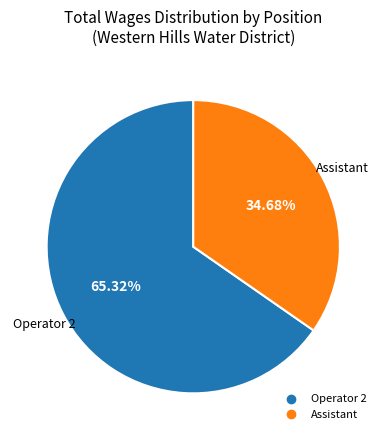

How many segments does this pie chart have?

2